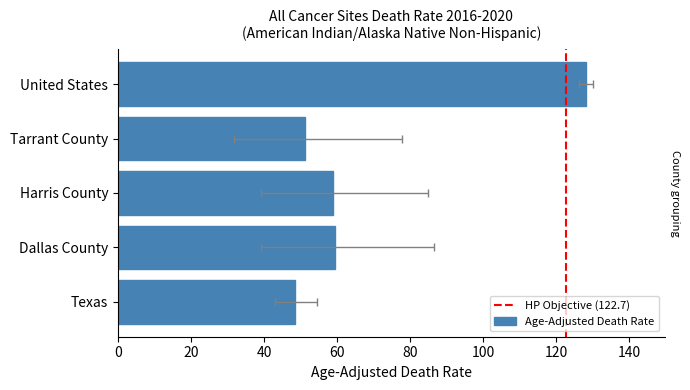

What is the value of the 2nd bar from the left?

59.4